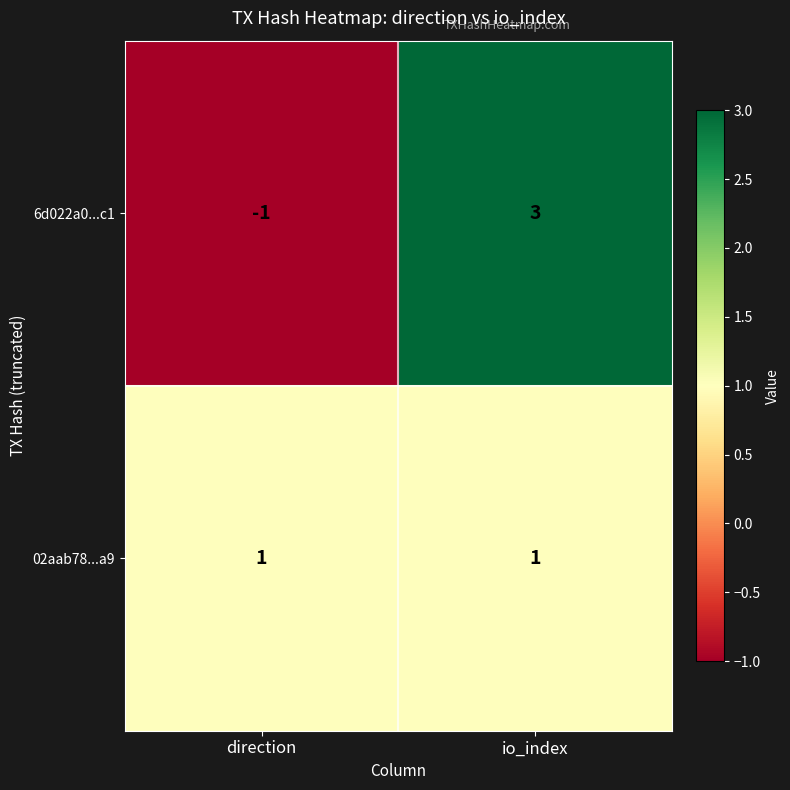

Is the value of 6d022a0...c1 at direction greater than the value of 02aab78...a9 at direction?

No